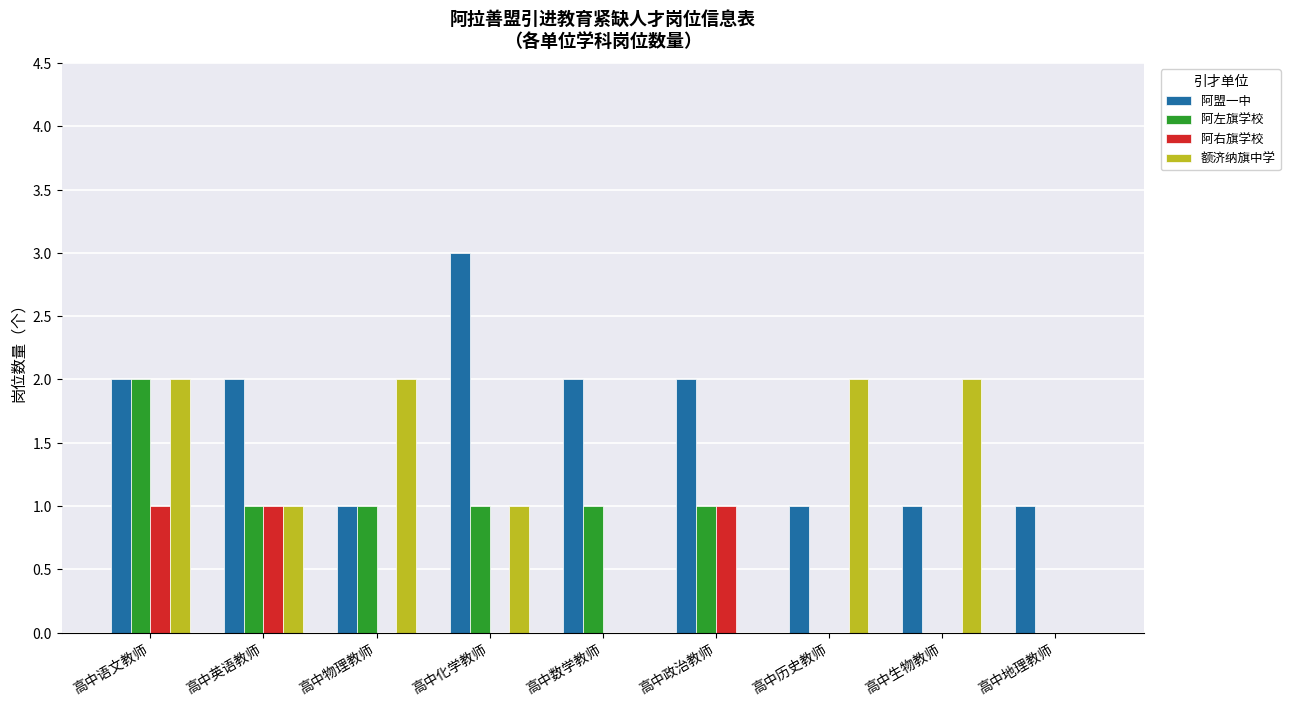

Is the value of 额济纳旗中学 at 高中物理教师 greater than the value of 阿盟一中 at 高中历史教师?

Yes